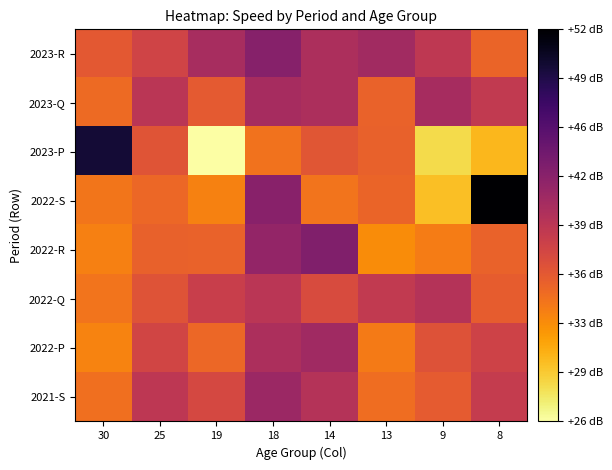

Reading left to right, what are all the values shown in this chart?

2023-R: 30=35.8	25=37.6	19=40.3	18=42.5	14=40.0	13=40.8	9=38.8	8=35.0
2023-Q: 30=34.7	25=39.2	19=35.8	18=40.4	14=40.0	13=35.2	9=40.4	8=38.7
2023-P: 30=49.7	25=36.2	19=26.0	18=34.1	14=36.1	13=35.3	9=28.5	8=30.2
2022-S: 30=33.9	25=34.8	19=33.2	18=42.4	14=34.0	13=35.1	9=29.9	8=52.1
2022-R: 30=33.3	25=35.3	19=35.1	18=41.7	14=42.9	13=32.6	9=33.5	8=35.2
2022-Q: 30=34.0	25=36.3	19=38.1	18=39.1	14=36.9	13=38.6	9=39.6	8=35.6
2022-P: 30=33.1	25=37.5	19=34.8	18=40.0	14=40.8	13=33.6	9=36.4	8=37.7
2021-S: 30=34.3	25=38.9	19=37.1	18=41.2	14=39.6	13=34.5	9=35.7	8=38.4